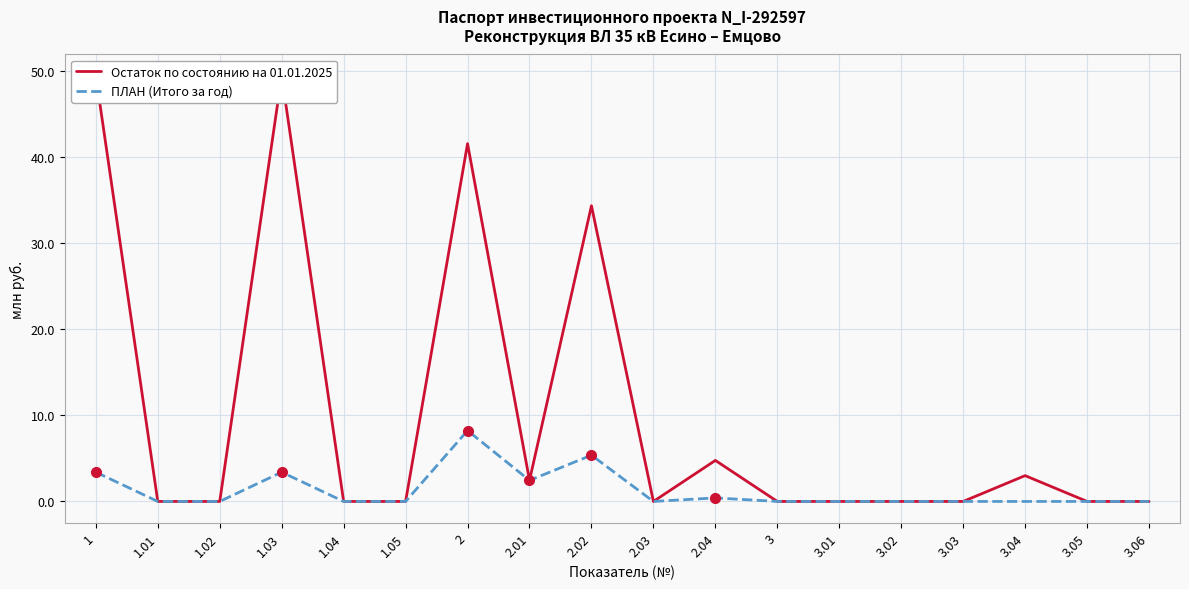

List the series in order of their overall mean, highest first.

Остаток по состоянию на 01.01.2025, ПЛАН (Итого за год)